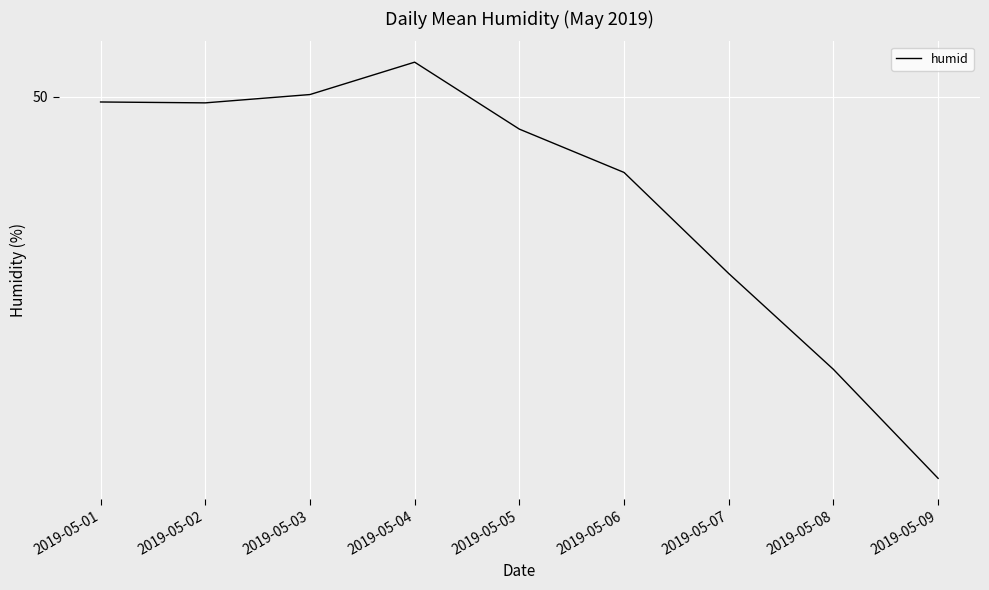

Is this an area chart (filled region under the line)?

No